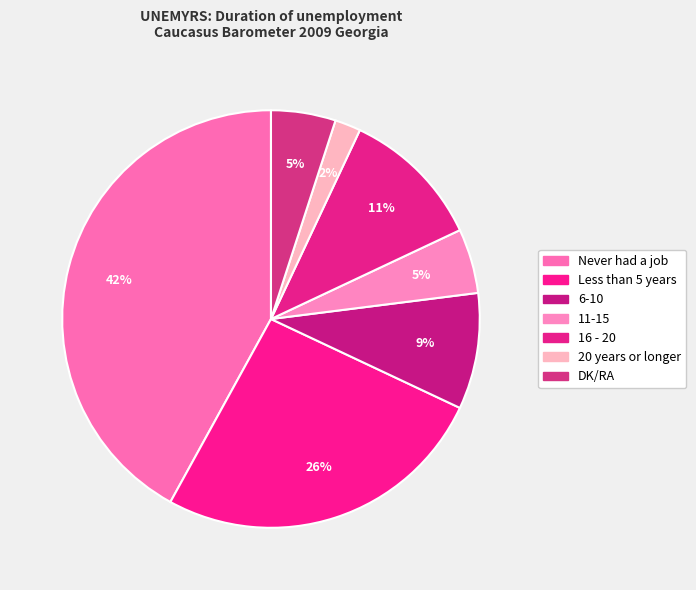

What is the largest slice in the pie chart?

Never had a job